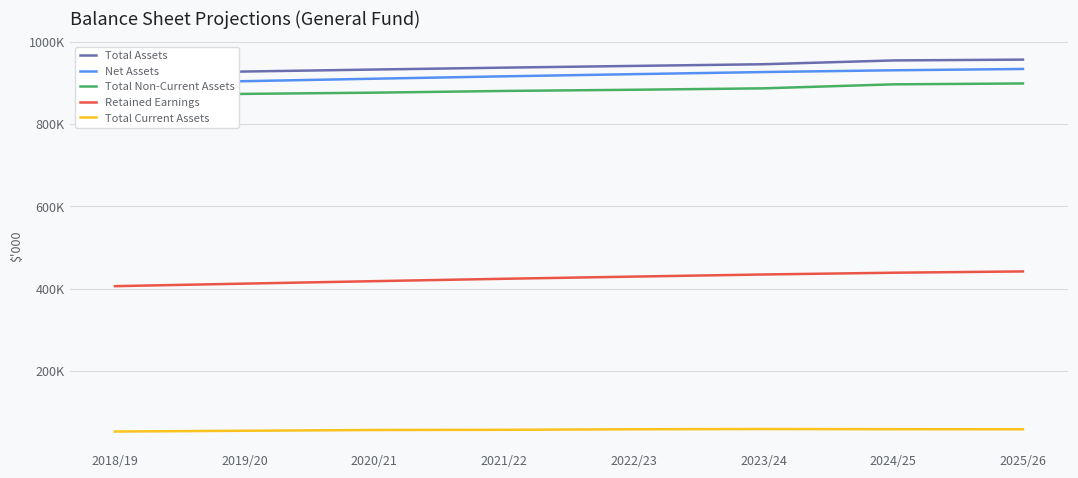

How many categories are shown in the chart?

8